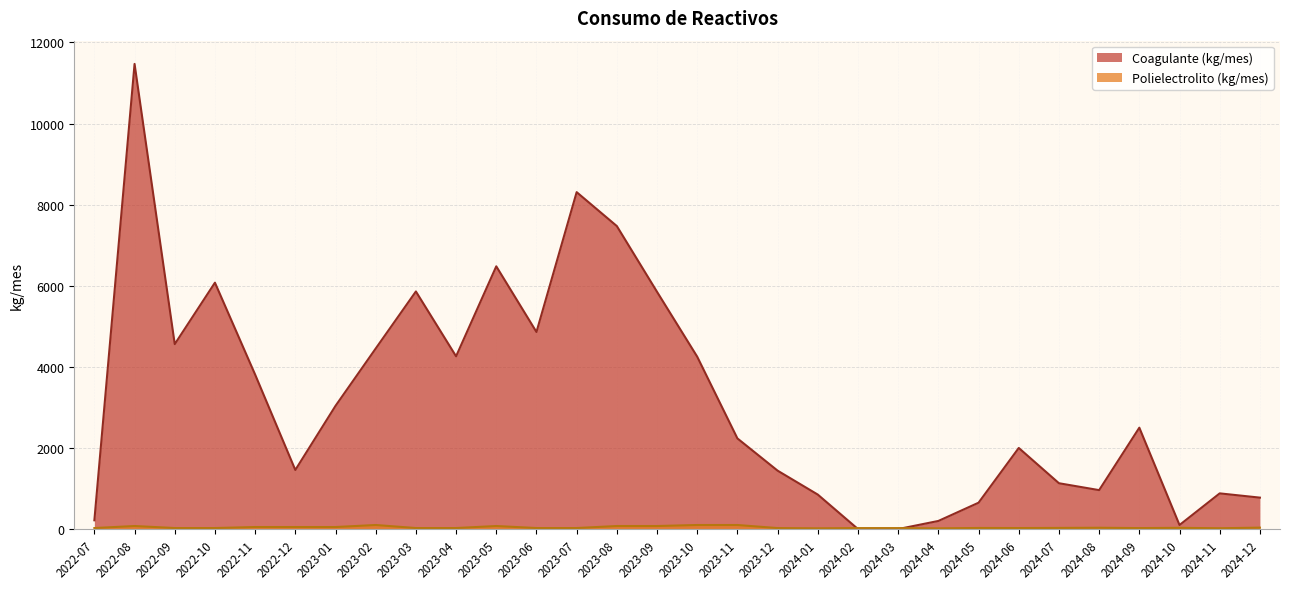

Where is Polielectrolito (kg/mes) nearest to the value 58?

2022-11